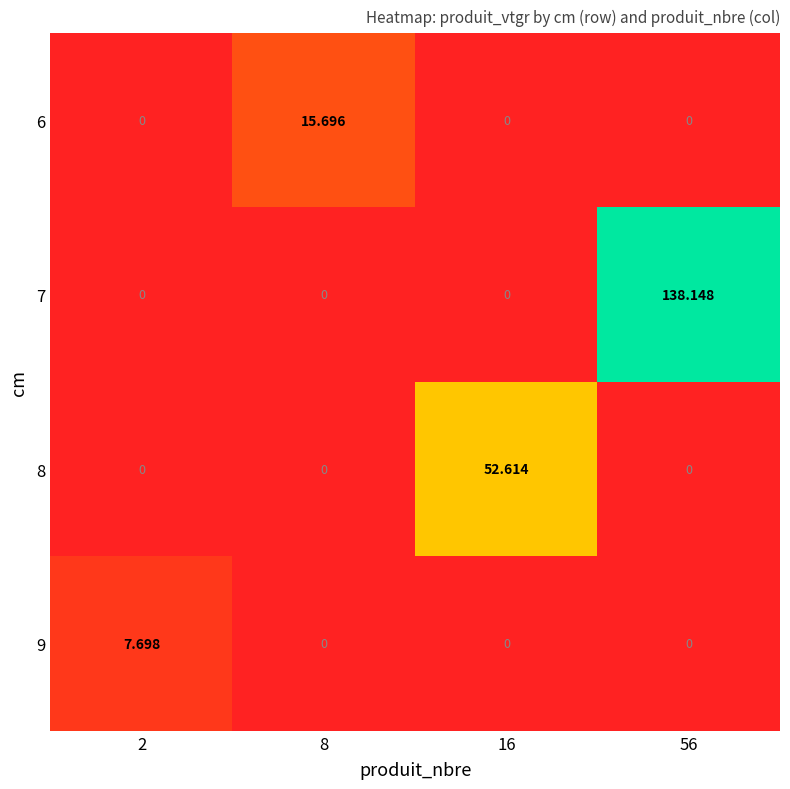

What is the total value across all series at 16?

52.6